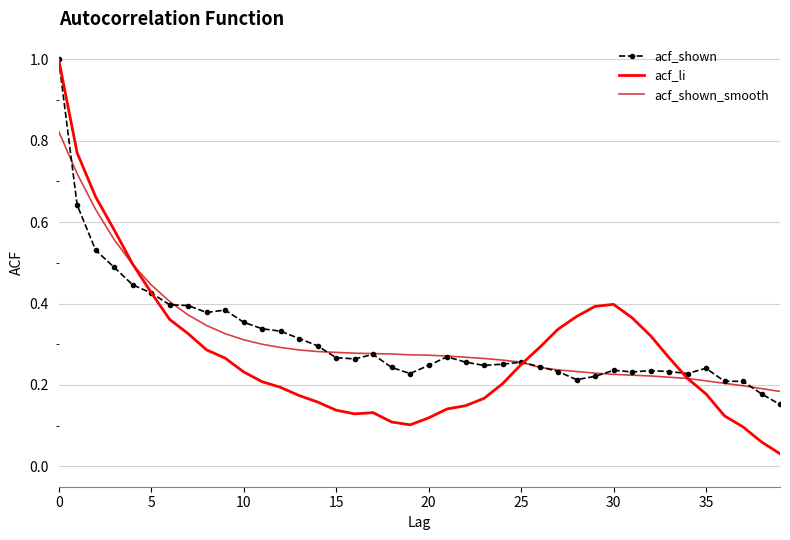

What is the maximum value for acf_shown?

1.0